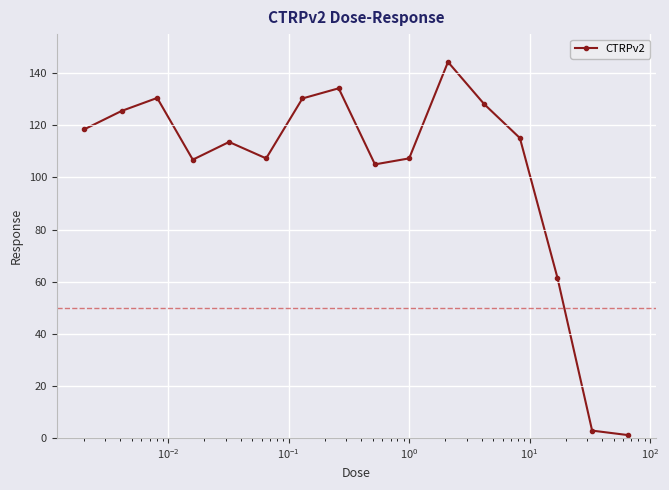

How many values exceed 115?

8